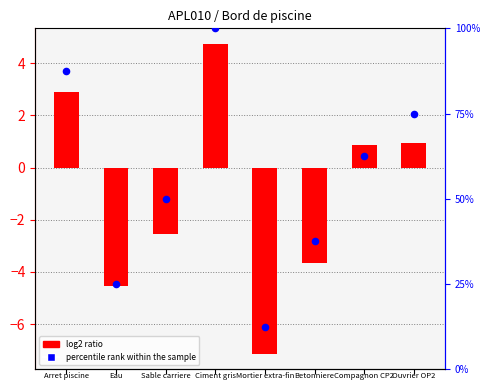

What are all the series names shown in the legend?

log2 ratio, percentile rank within the sample